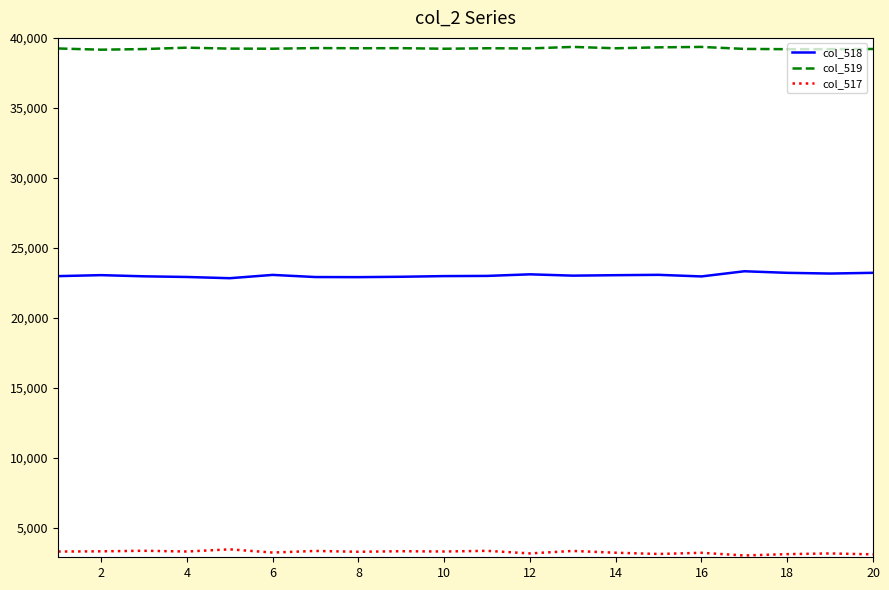

List the series in order of their peak value, lowest first.

col_517, col_518, col_519